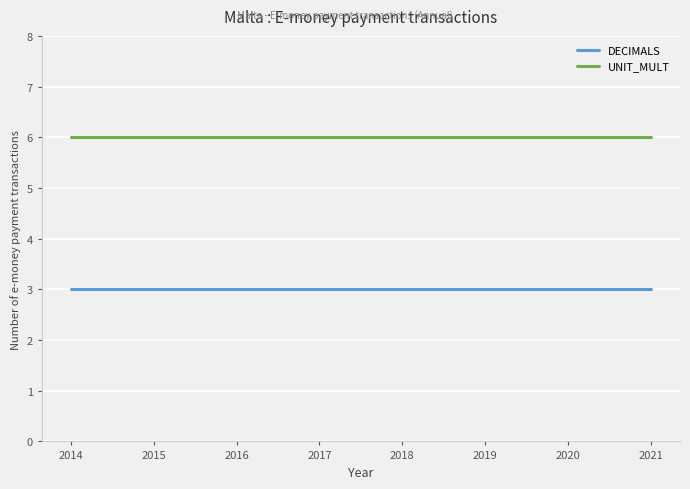

What is the minimum value shown in the chart?

3